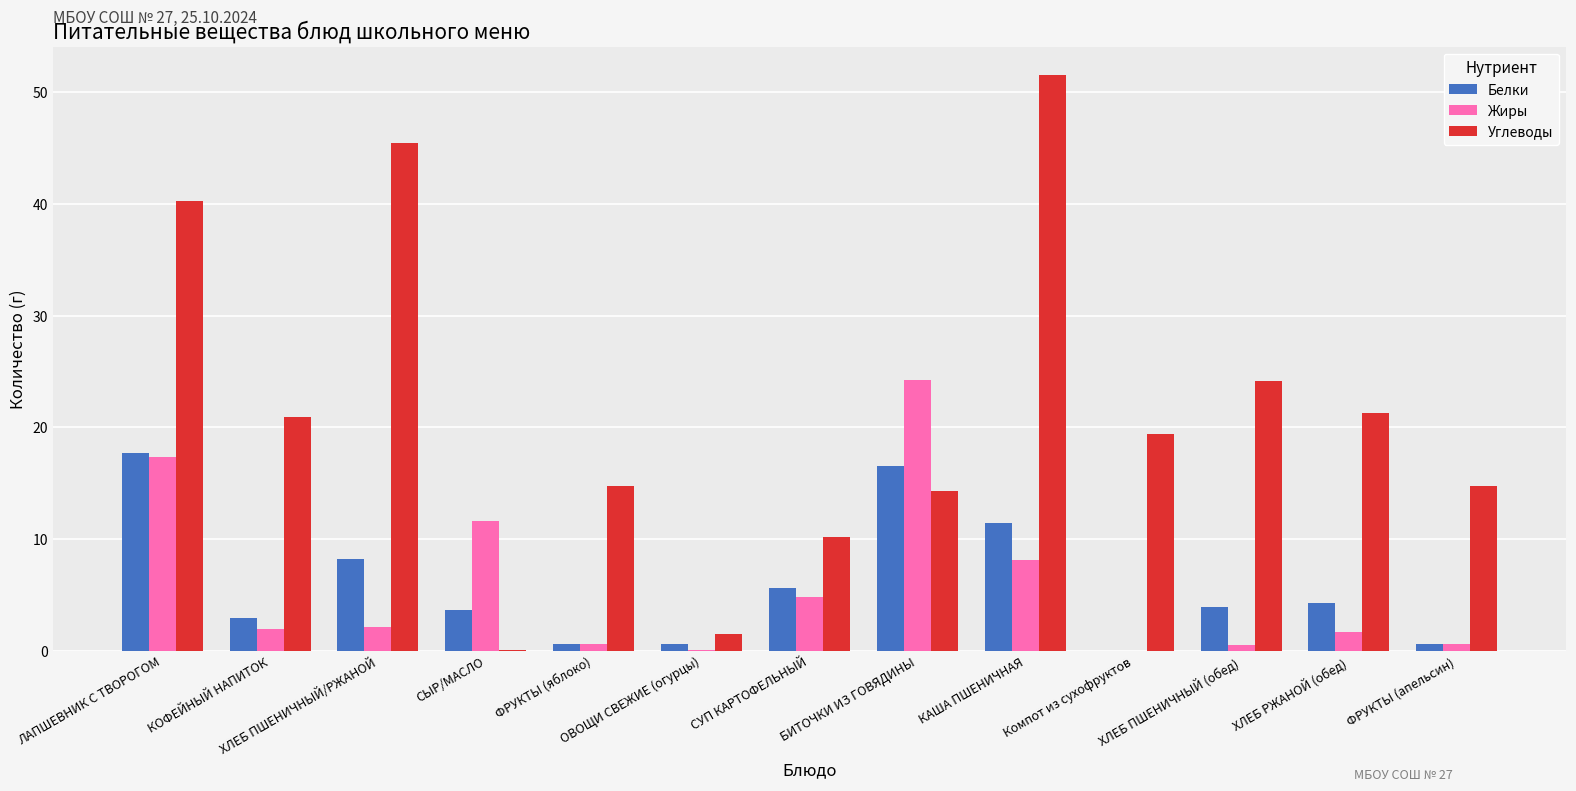

At which label does Углеводы reach its peak?

КАША ПШЕНИЧНАЯ